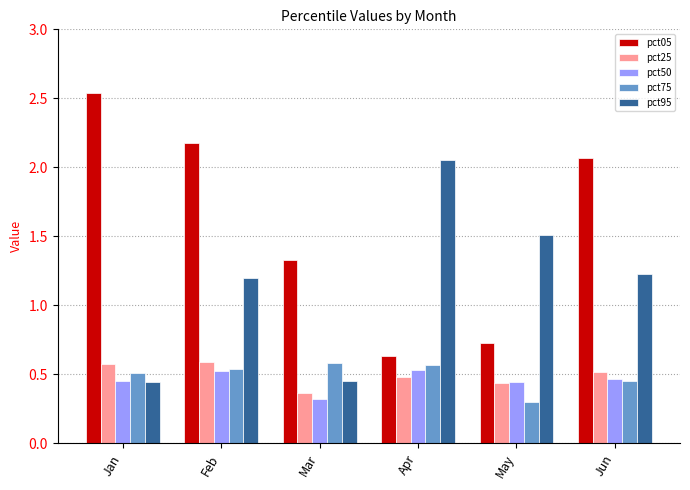

Which series has the widest spread of values?

pct05